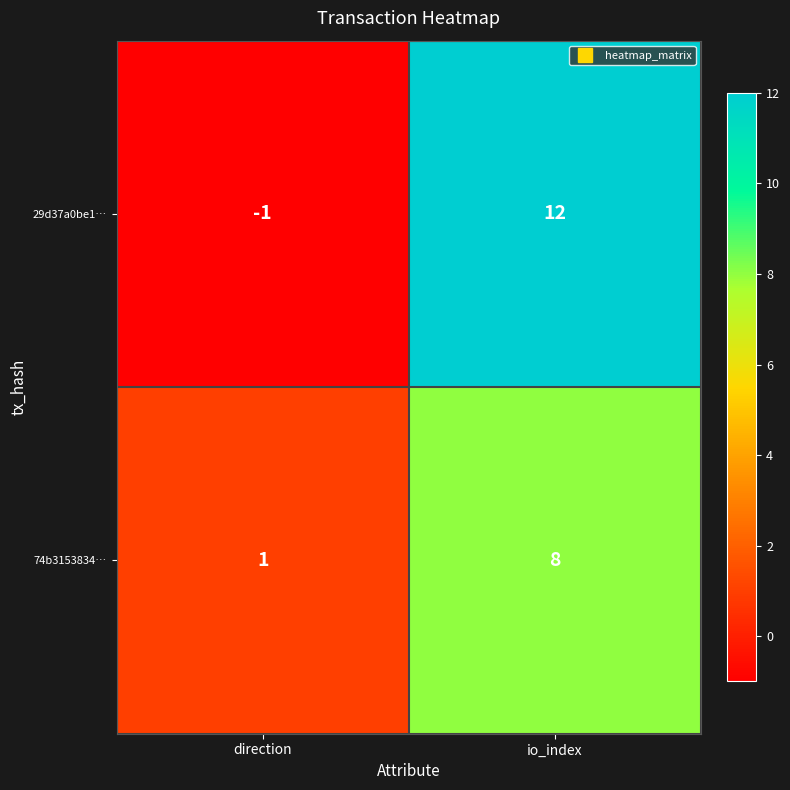

Reading left to right, transcribe all the data shown in this chart.

29d37a0be1…: -1	12
74b3153834…: 1	8